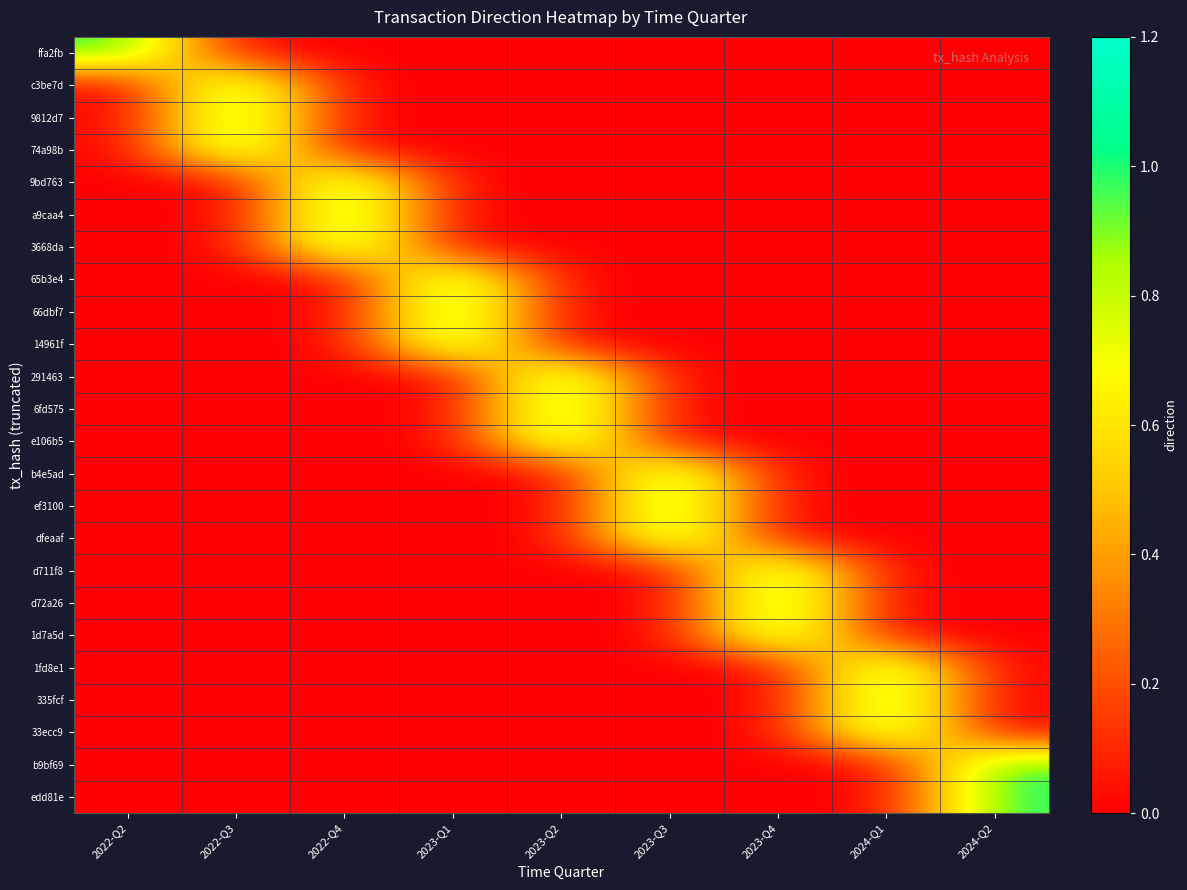

Reading right to left, transcribe all the data shown in this chart.

ffa2fb: 2024-Q2=0	2024-Q1=0	2023-Q4=0	2023-Q3=0	2023-Q2=0	2023-Q1=0	2022-Q4=0	2022-Q3=0	2022-Q2=1
c3be7d: 2024-Q2=0	2024-Q1=0	2023-Q4=0	2023-Q3=0	2023-Q2=0	2023-Q1=0	2022-Q4=0	2022-Q3=1	2022-Q2=0
9812d7: 2024-Q2=0	2024-Q1=0	2023-Q4=0	2023-Q3=0	2023-Q2=0	2023-Q1=0	2022-Q4=0	2022-Q3=1	2022-Q2=0
74a98b: 2024-Q2=0	2024-Q1=0	2023-Q4=0	2023-Q3=0	2023-Q2=0	2023-Q1=0	2022-Q4=0	2022-Q3=1	2022-Q2=0
9bd763: 2024-Q2=0	2024-Q1=0	2023-Q4=0	2023-Q3=0	2023-Q2=0	2023-Q1=0	2022-Q4=1	2022-Q3=0	2022-Q2=0
a9caa4: 2024-Q2=0	2024-Q1=0	2023-Q4=0	2023-Q3=0	2023-Q2=0	2023-Q1=0	2022-Q4=1	2022-Q3=0	2022-Q2=0
3668da: 2024-Q2=0	2024-Q1=0	2023-Q4=0	2023-Q3=0	2023-Q2=0	2023-Q1=0	2022-Q4=1	2022-Q3=0	2022-Q2=0
65b3e4: 2024-Q2=0	2024-Q1=0	2023-Q4=0	2023-Q3=0	2023-Q2=0	2023-Q1=1	2022-Q4=0	2022-Q3=0	2022-Q2=0
66dbf7: 2024-Q2=0	2024-Q1=0	2023-Q4=0	2023-Q3=0	2023-Q2=0	2023-Q1=1	2022-Q4=0	2022-Q3=0	2022-Q2=0
14961f: 2024-Q2=0	2024-Q1=0	2023-Q4=0	2023-Q3=0	2023-Q2=0	2023-Q1=1	2022-Q4=0	2022-Q3=0	2022-Q2=0
291463: 2024-Q2=0	2024-Q1=0	2023-Q4=0	2023-Q3=0	2023-Q2=1	2023-Q1=0	2022-Q4=0	2022-Q3=0	2022-Q2=0
6fd575: 2024-Q2=0	2024-Q1=0	2023-Q4=0	2023-Q3=0	2023-Q2=1	2023-Q1=0	2022-Q4=0	2022-Q3=0	2022-Q2=0
e106b5: 2024-Q2=0	2024-Q1=0	2023-Q4=0	2023-Q3=0	2023-Q2=1	2023-Q1=0	2022-Q4=0	2022-Q3=0	2022-Q2=0
b4e5ad: 2024-Q2=0	2024-Q1=0	2023-Q4=0	2023-Q3=1	2023-Q2=0	2023-Q1=0	2022-Q4=0	2022-Q3=0	2022-Q2=0
ef3100: 2024-Q2=0	2024-Q1=0	2023-Q4=0	2023-Q3=1	2023-Q2=0	2023-Q1=0	2022-Q4=0	2022-Q3=0	2022-Q2=0
dfeaaf: 2024-Q2=0	2024-Q1=0	2023-Q4=0	2023-Q3=1	2023-Q2=0	2023-Q1=0	2022-Q4=0	2022-Q3=0	2022-Q2=0
d711f8: 2024-Q2=0	2024-Q1=0	2023-Q4=1	2023-Q3=0	2023-Q2=0	2023-Q1=0	2022-Q4=0	2022-Q3=0	2022-Q2=0
d72a26: 2024-Q2=0	2024-Q1=0	2023-Q4=1	2023-Q3=0	2023-Q2=0	2023-Q1=0	2022-Q4=0	2022-Q3=0	2022-Q2=0
1d7a5d: 2024-Q2=0	2024-Q1=0	2023-Q4=1	2023-Q3=0	2023-Q2=0	2023-Q1=0	2022-Q4=0	2022-Q3=0	2022-Q2=0
1fd8e1: 2024-Q2=0	2024-Q1=1	2023-Q4=0	2023-Q3=0	2023-Q2=0	2023-Q1=0	2022-Q4=0	2022-Q3=0	2022-Q2=0
335fcf: 2024-Q2=0	2024-Q1=1	2023-Q4=0	2023-Q3=0	2023-Q2=0	2023-Q1=0	2022-Q4=0	2022-Q3=0	2022-Q2=0
33ecc9: 2024-Q2=0	2024-Q1=1	2023-Q4=0	2023-Q3=0	2023-Q2=0	2023-Q1=0	2022-Q4=0	2022-Q3=0	2022-Q2=0
b9bf69: 2024-Q2=1	2024-Q1=0	2023-Q4=0	2023-Q3=0	2023-Q2=0	2023-Q1=0	2022-Q4=0	2022-Q3=0	2022-Q2=0
edd81e: 2024-Q2=1	2024-Q1=0	2023-Q4=0	2023-Q3=0	2023-Q2=0	2023-Q1=0	2022-Q4=0	2022-Q3=0	2022-Q2=0